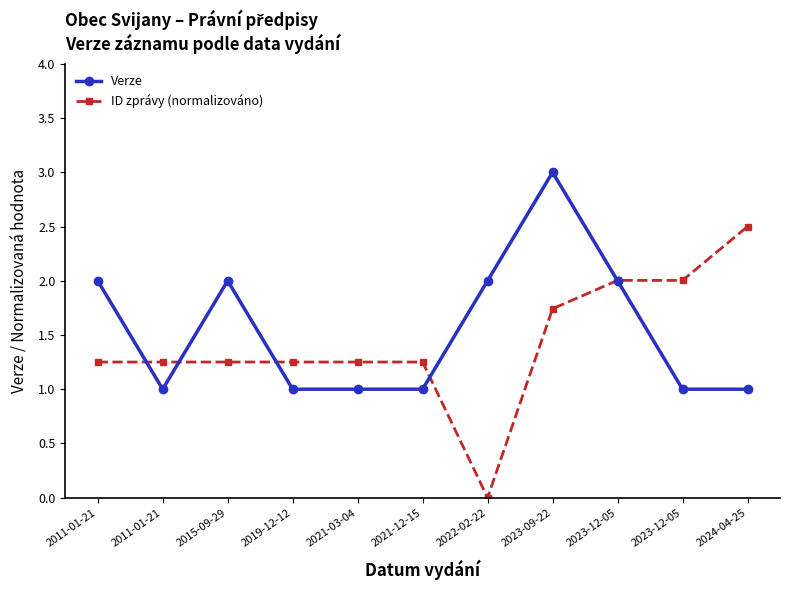

Which series has the largest total across all categories?

Verze